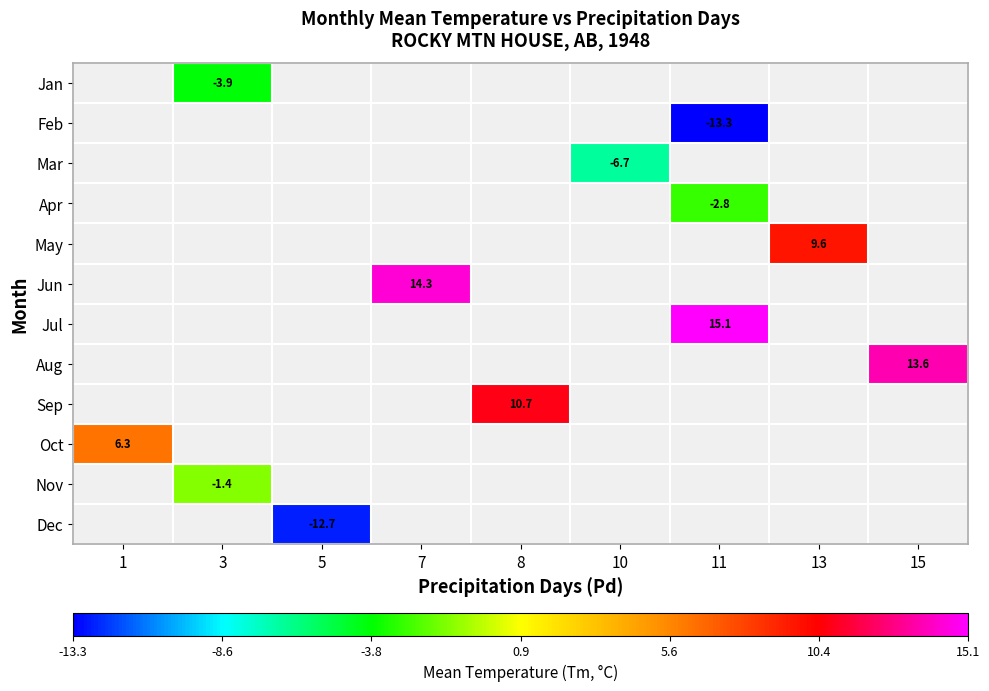

Count the number of categories in the chart.

9